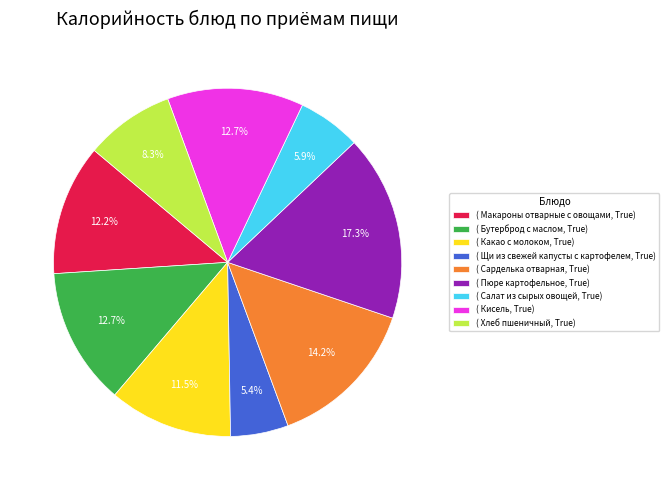

Is there any slice that represents more than half of the pie?

No